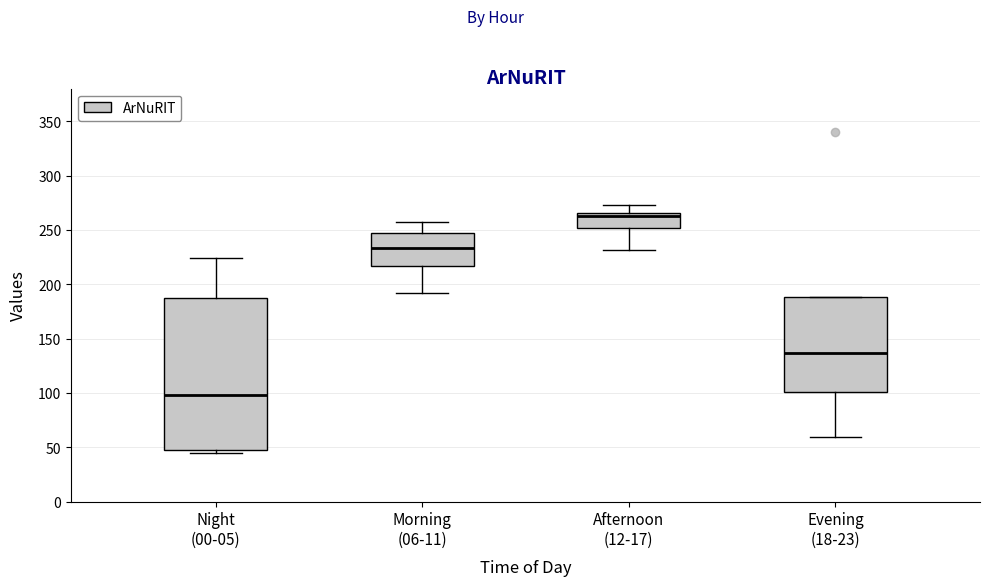

Reading left to right, read every box against the y-axis: the position of its median line, the range the box covers, and the ends of its whiskers. The values are not printed on the chart, so give them approximately, as read against the axis.

Night (00-05): median 100, box 45 to 190, whiskers 45 (just below the box's lower edge) to 225
Morning (06-11): median 235, box 215 to 245, whiskers 190 to 255
Afternoon (12-17): median 265 (just below the box's upper edge), box 250 to 265, whiskers 230 to 275
Evening (18-23): median 135, box 100 to 190, whiskers 60 to 190